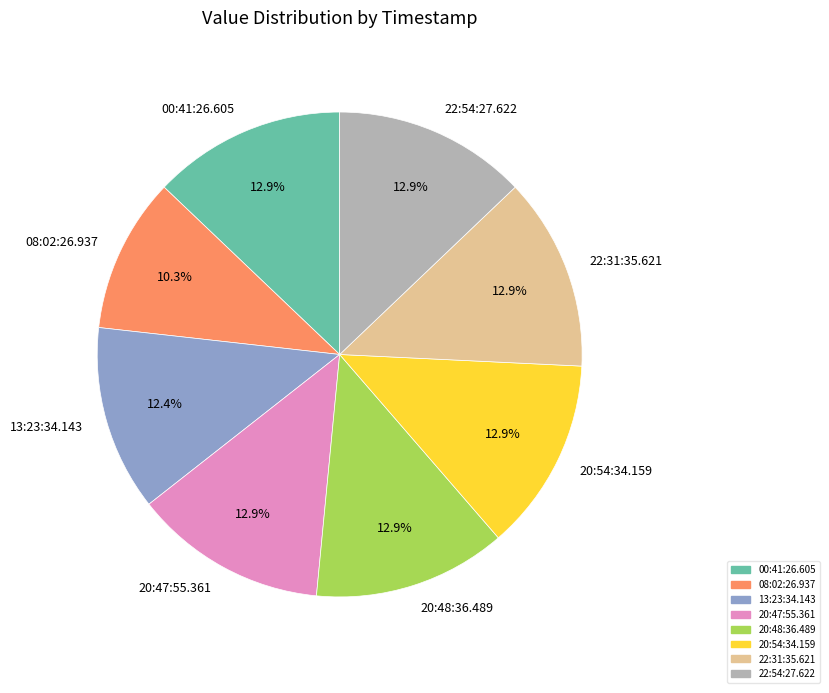

Is there a majority slice in this chart?

No